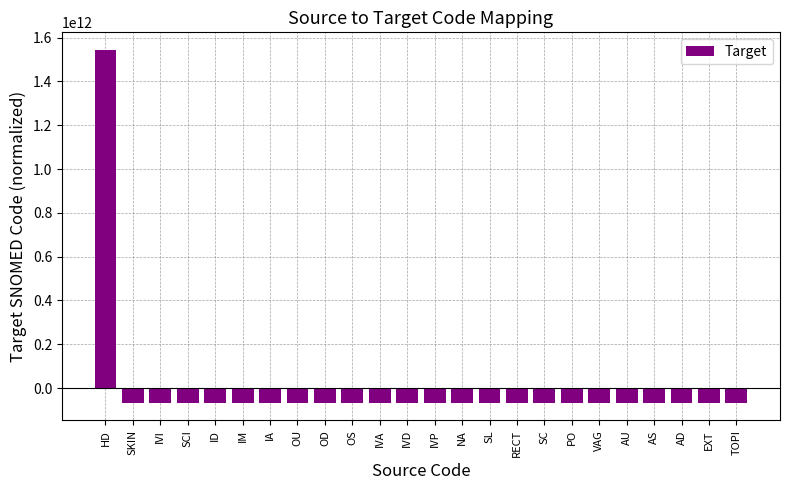

What is the label of the 16th bar from the left?

RECT